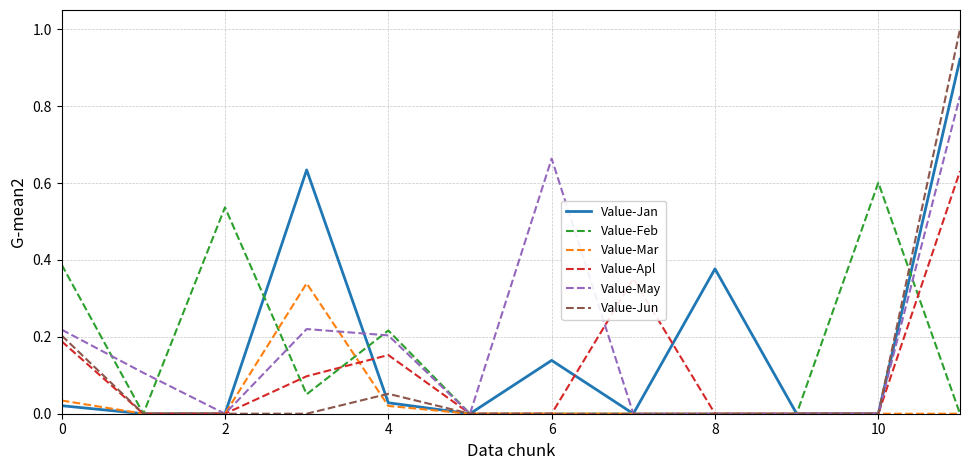

Which series has the largest range (max minus min)?

Value-Jun